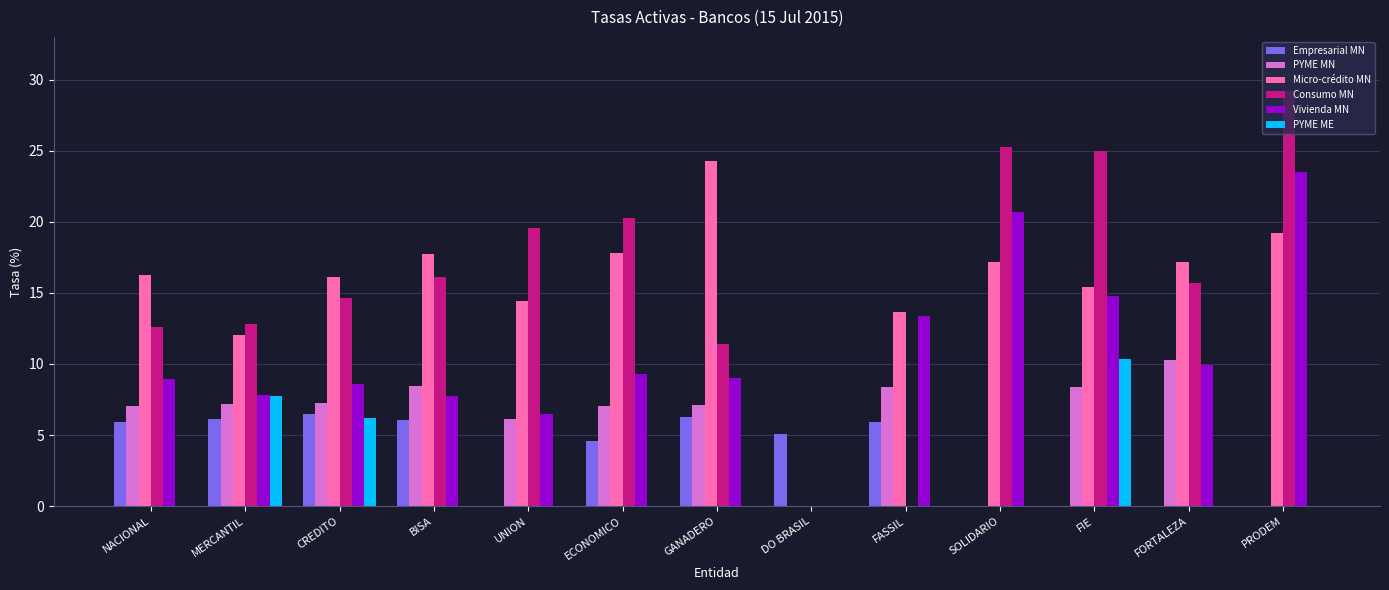

How many groups of bars are there?

13